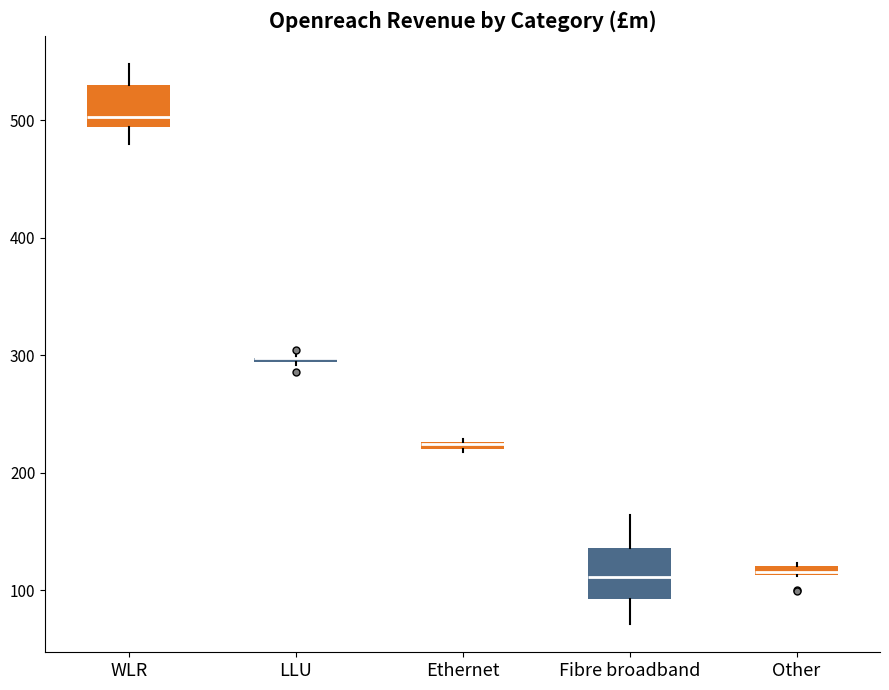

Where is the lower edge of the box for Fibre broadband on the y-axis? The values are not printed on the chart, so give them approximately, as read against the axis.

90